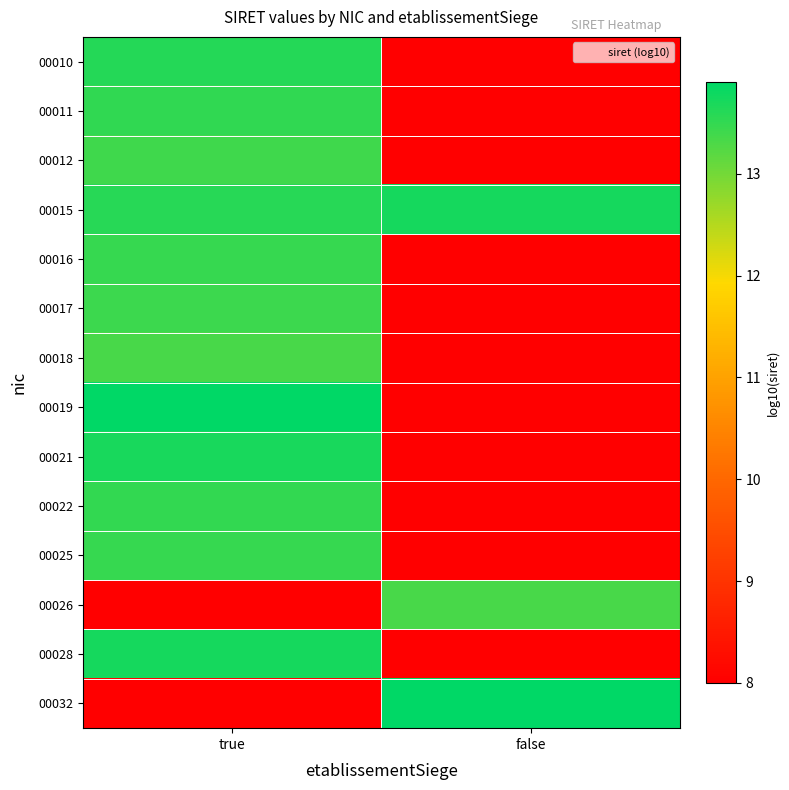

Rank the series at true from lowest to highest value.

00026, 00032, 00018, 00012, 00017, 00016, 00025, 00022, 00011, 00015, 00010, 00021, 00028, 00019